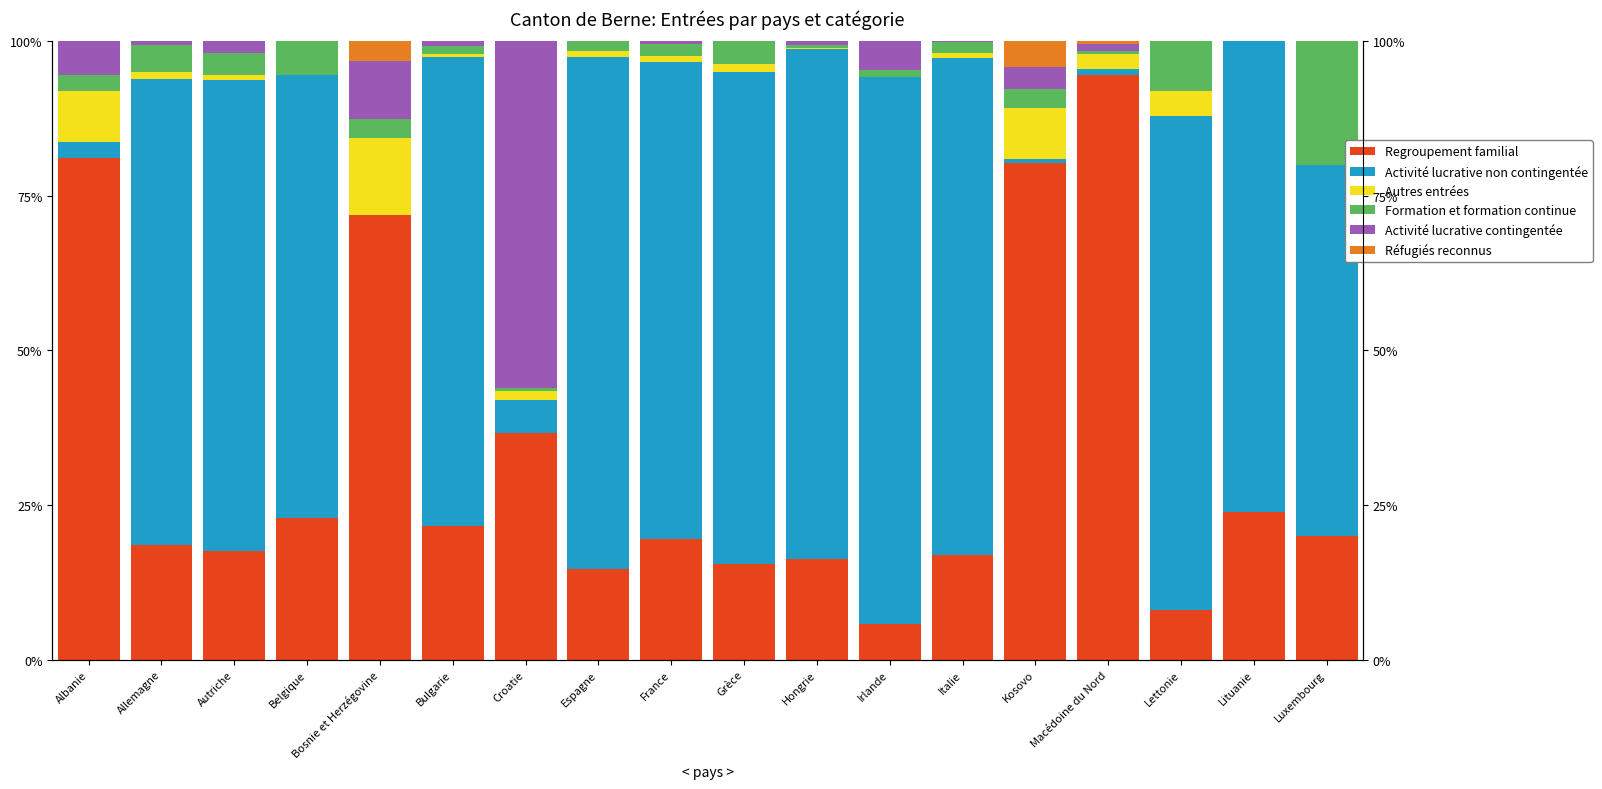

Which series has the largest range (max minus min)?

Regroupement familial